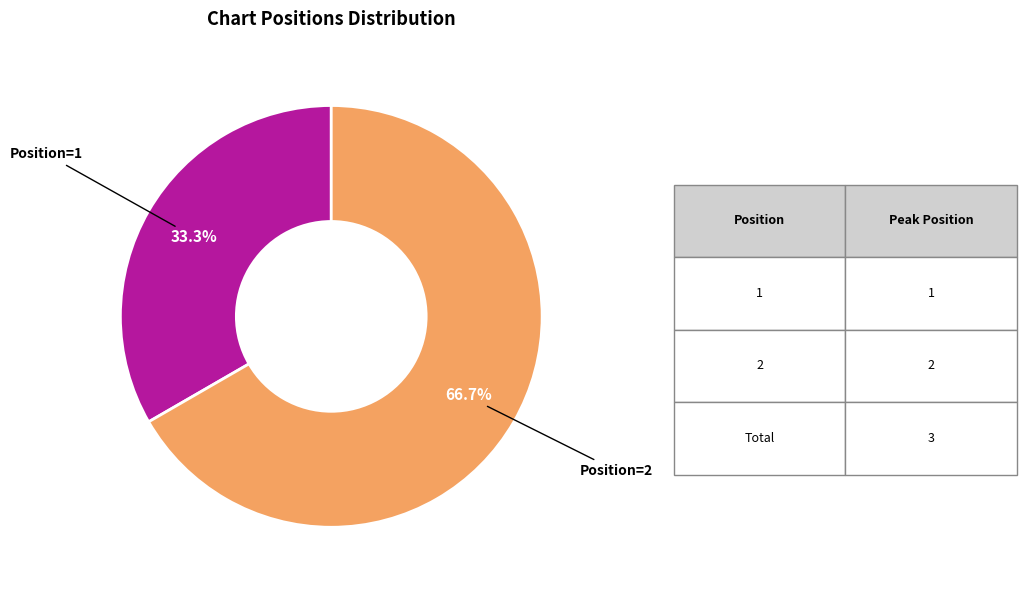

Is there any slice that represents more than half of the pie?

Yes